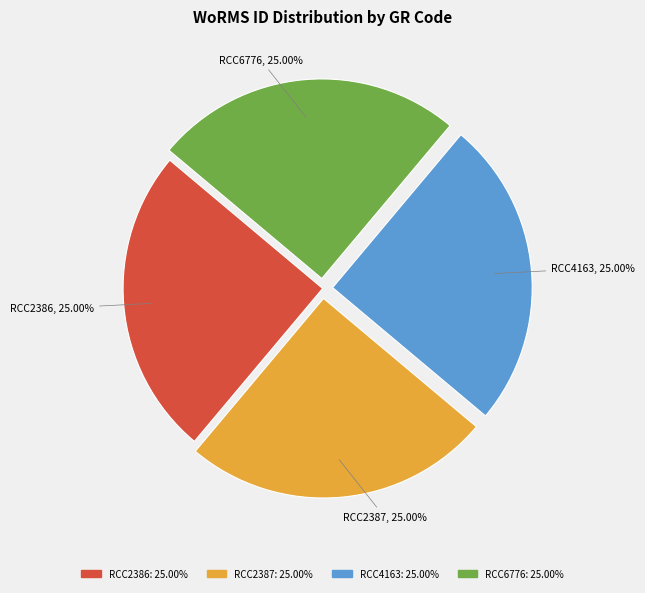

Count the number of slices in the pie.

4